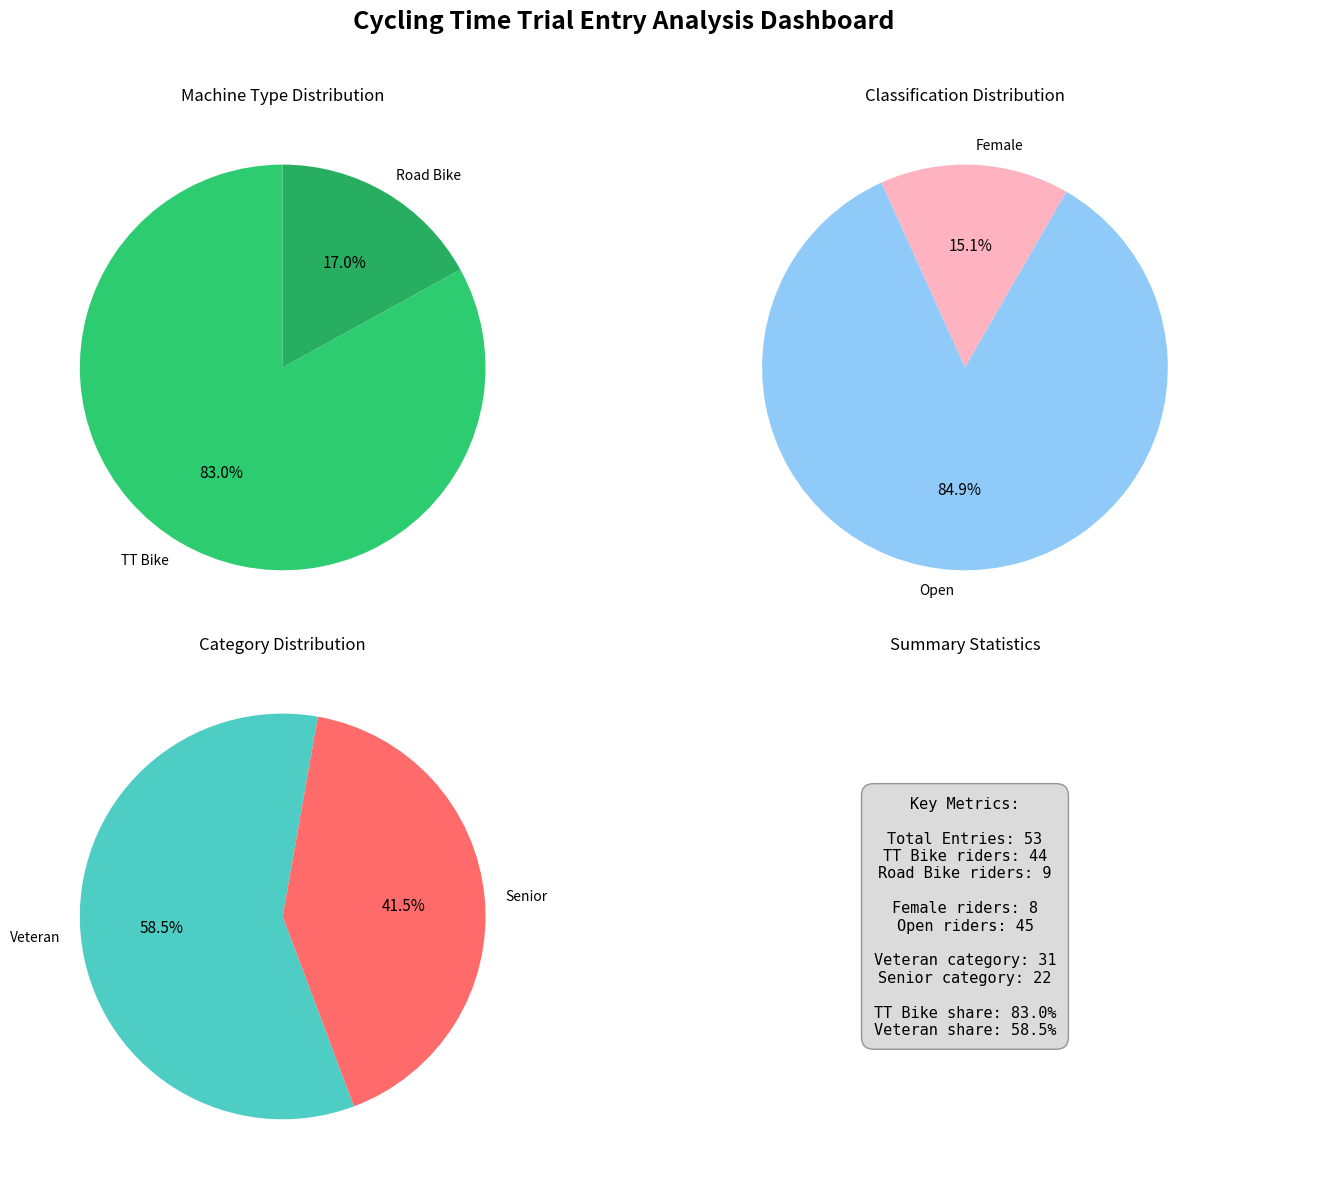

Rank the categories by value from lowest to highest.

Road Bike, TT Bike